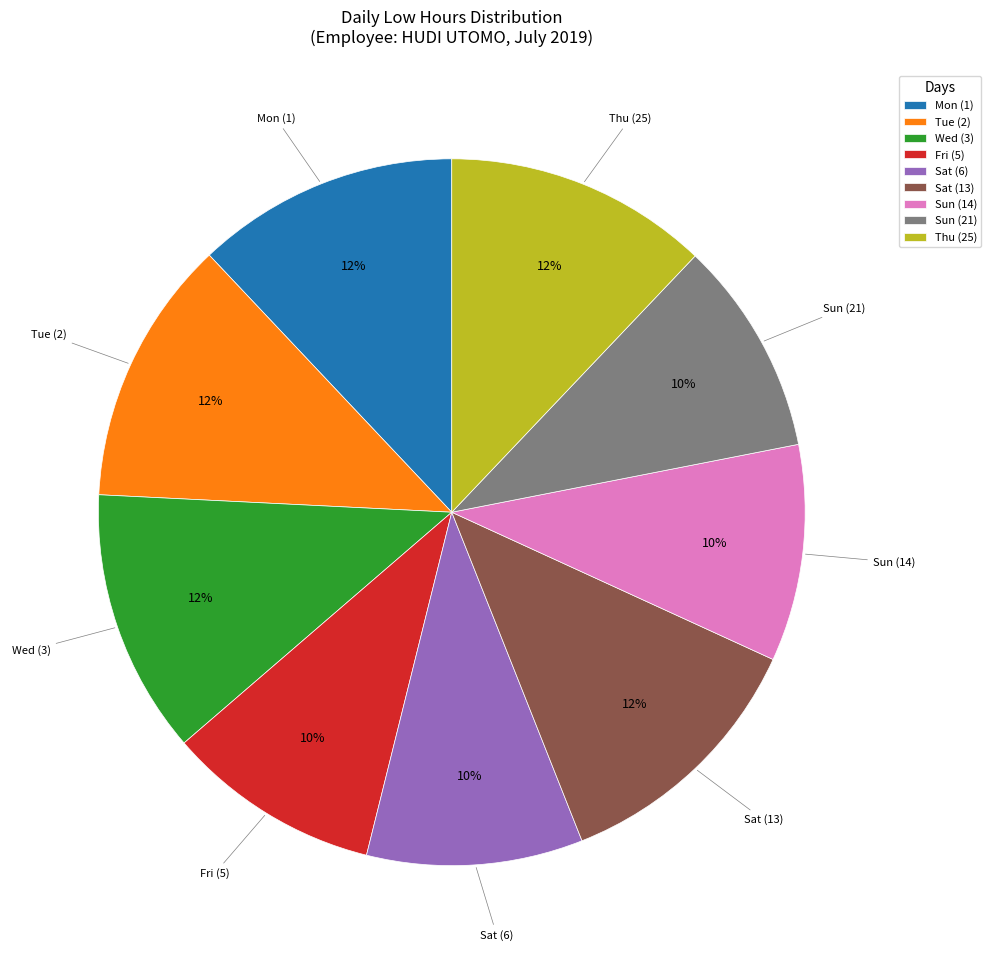

What is the ratio of the value at Thu (25) to the value at Tue (2)?

1.0